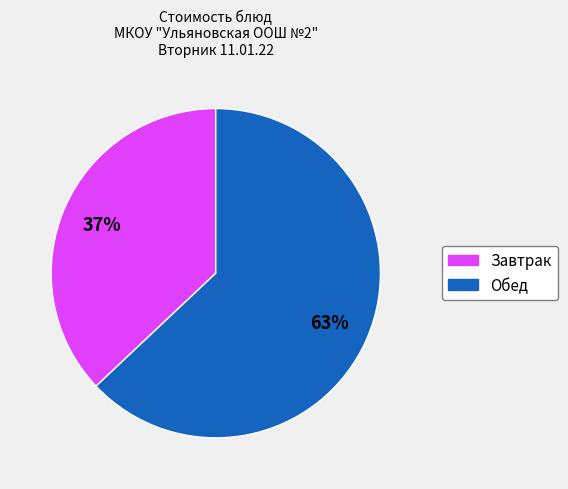

To the nearest percent, what is the average slice percentage?

50%